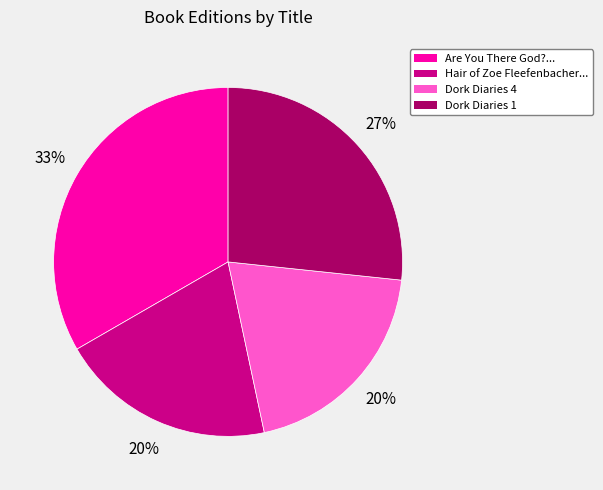

Is there a majority slice in this chart?

No